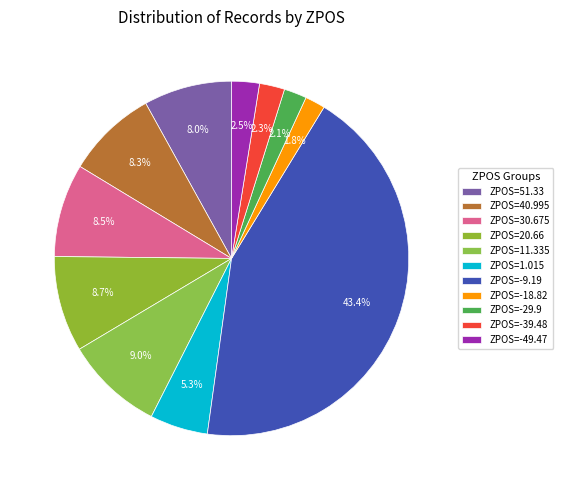

How many slices are in this pie chart?

11